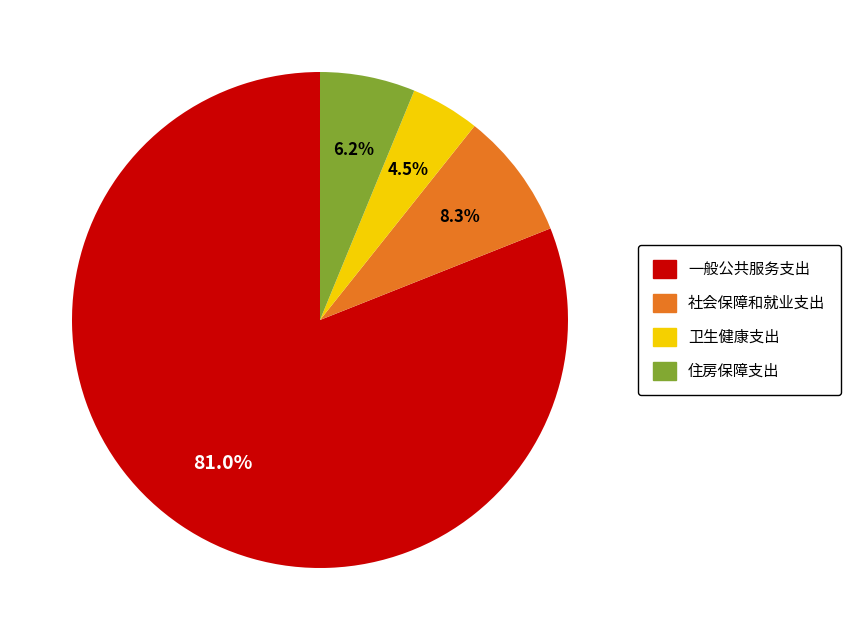

What is the smallest slice in the pie chart?

卫生健康支出